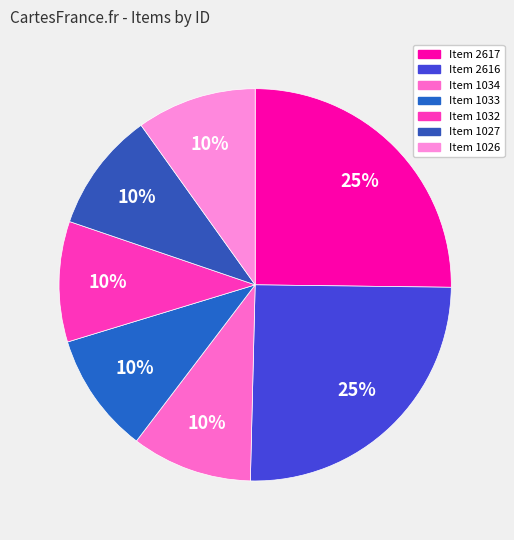

To the nearest percent, what is the difference between the Item 1034 and Item 2617 slice percentages?

15%